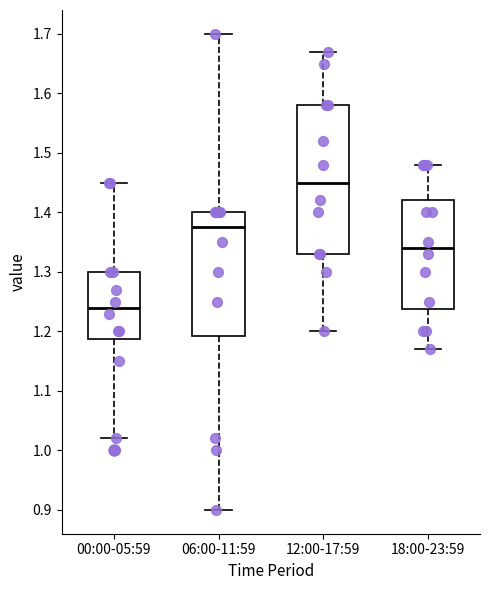

Reading left to right, transcribe this box plot: for each box, give where its median line is, the range the box spans, and where its two whiskers end, as read against the y-axis. The values are not printed on the chart, so give them approximately, as read against the axis.

00:00-05:59: median 1.24, box 1.19 to 1.30, whiskers 1.02 to 1.45
06:00-11:59: median 1.38, box 1.19 to 1.40, whiskers 0.90 to 1.70
12:00-17:59: median 1.45, box 1.33 to 1.58, whiskers 1.20 to 1.67
18:00-23:59: median 1.34, box 1.24 to 1.42, whiskers 1.17 to 1.48